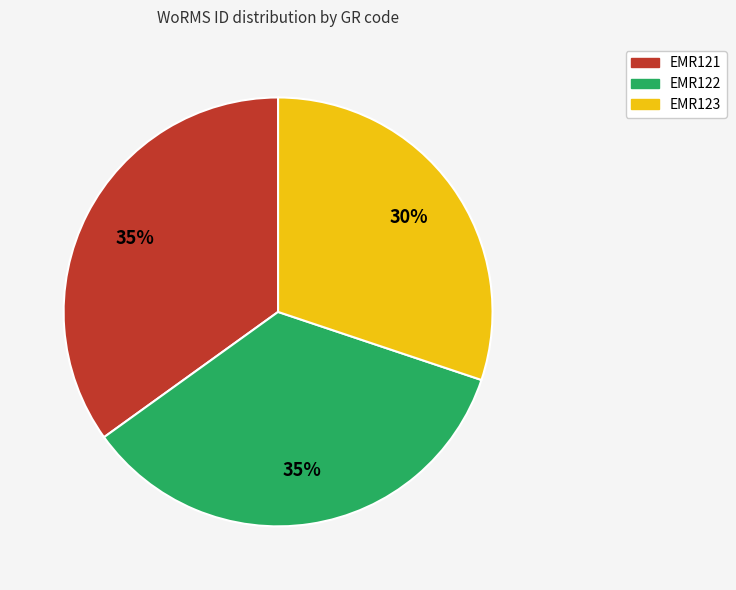

Is EMR122 the majority of the pie?

No